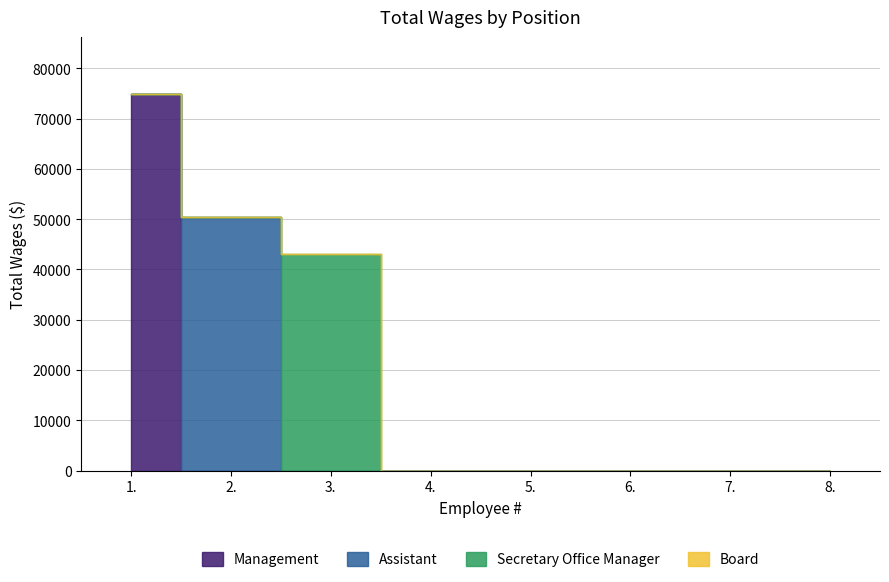

Is it true that Management equals 51109 at 4.?

False